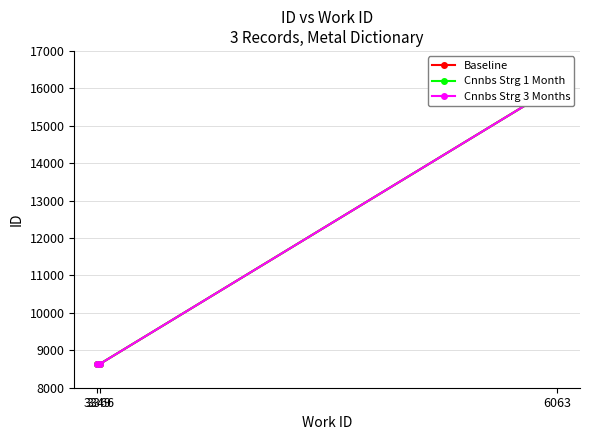

Does the chart display data point markers on the line(s)?

Yes